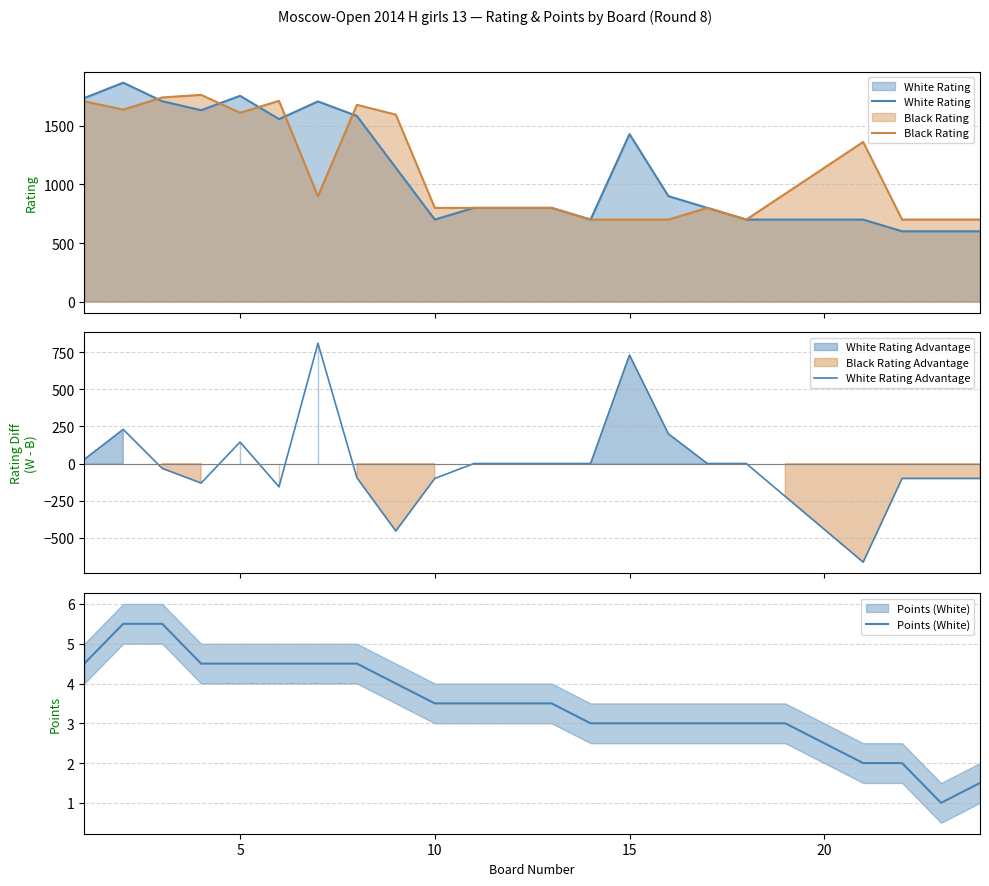

What is the highest value of the Black Rating series?

1765.0